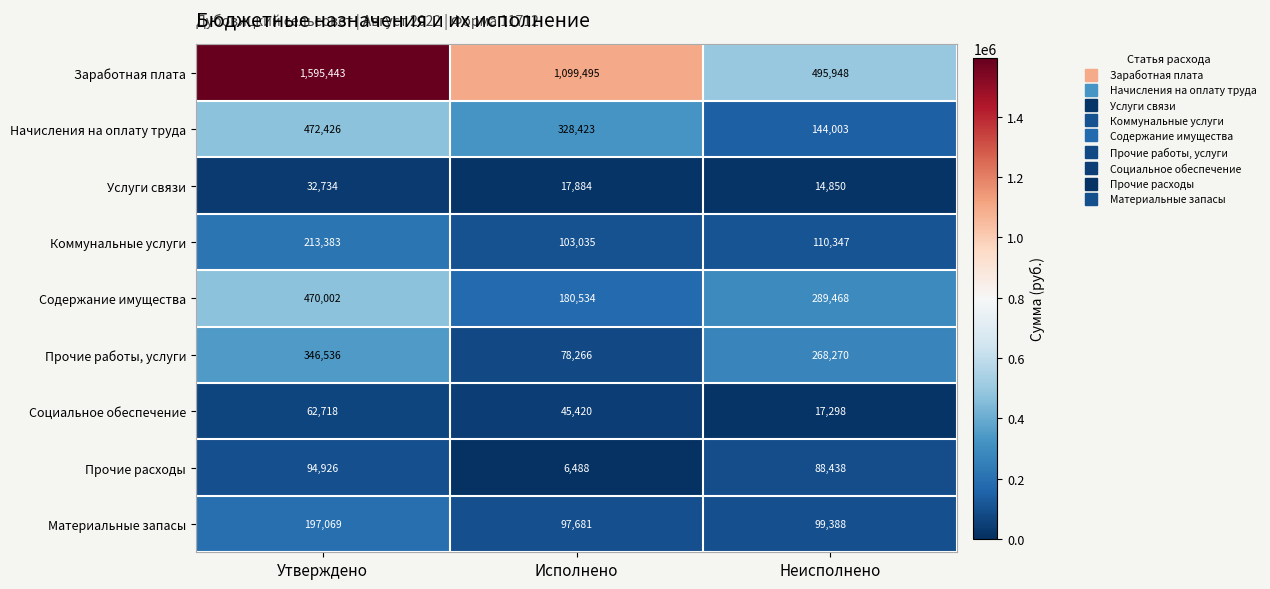

What is the average value of the Прочие расходы series?

63284